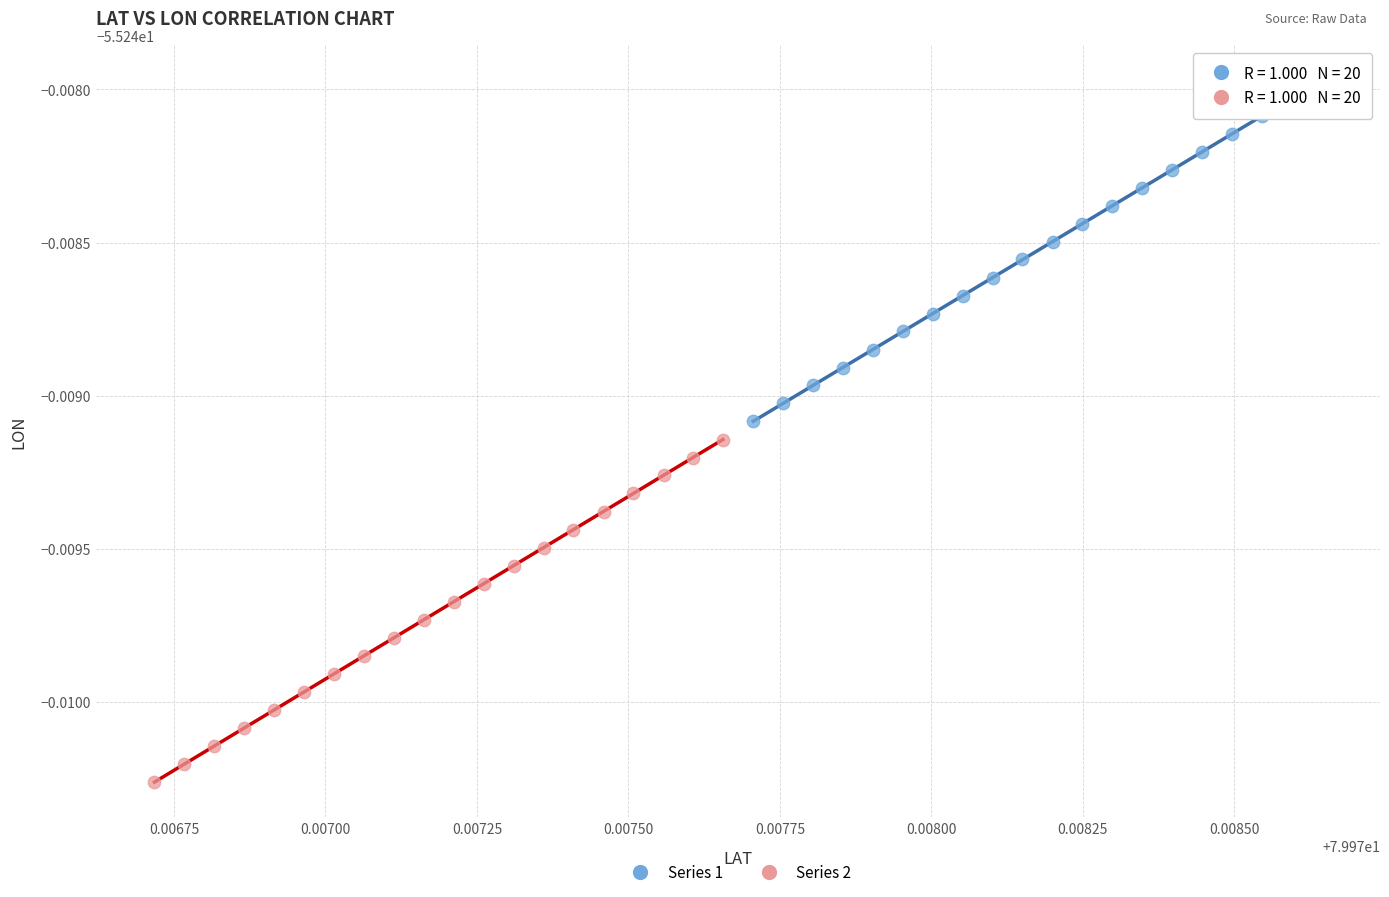

Which series reaches the minimum Y coordinate?

Series 2